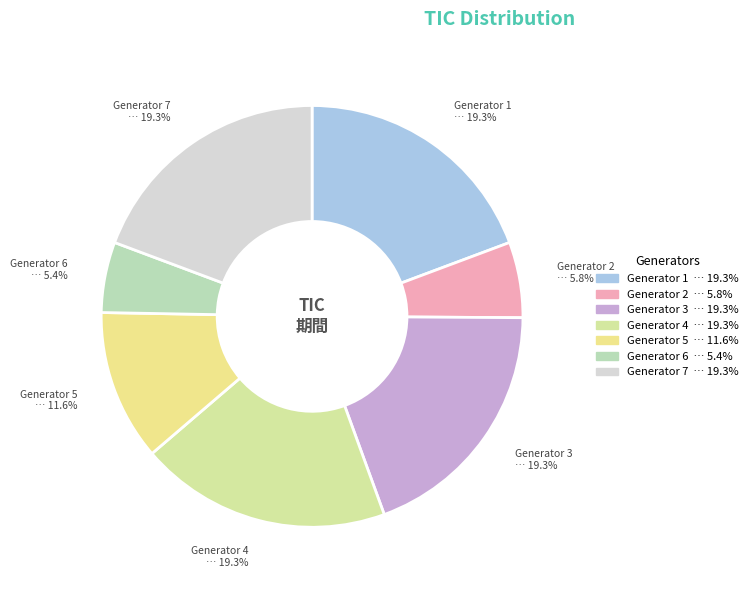

Approximately how many times larger is the value at Generator 3 compared to Generator 4?

1.0